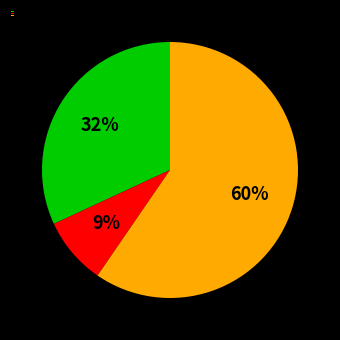

Do 3 and 1 together represent more than half of the pie?

Yes